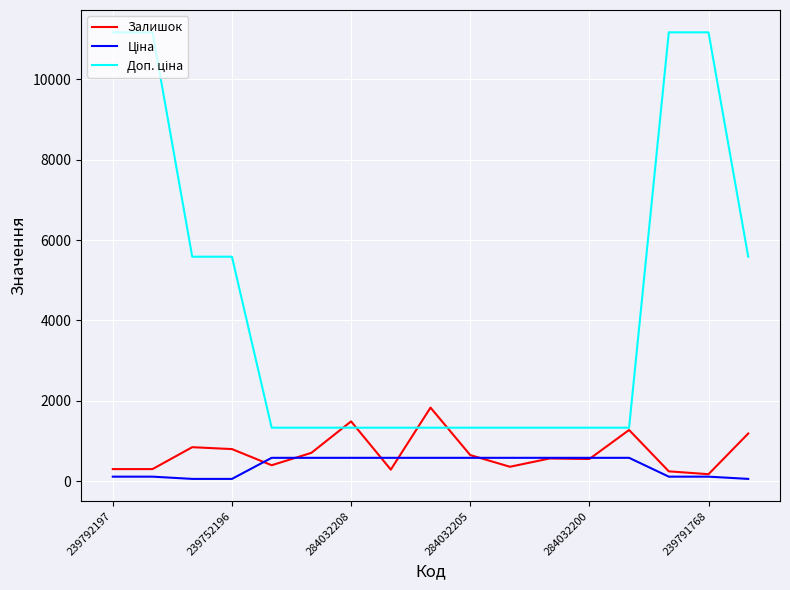

What is the maximum value for Залишок?

1830.0